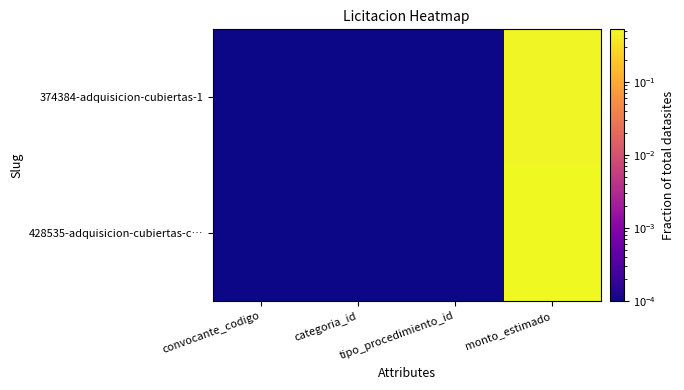

Reading left to right, list all the values displayed in this chart.

374384-adquisicion-cubiertas-1: convocante_codigo=0.0	categoria_id=0.0	tipo_procedimiento_id=0.0	monto_estimado=0.5
428535-adquisicion-cubiertas-c…: convocante_codigo=0.0	categoria_id=0.0	tipo_procedimiento_id=0.0	monto_estimado=0.5